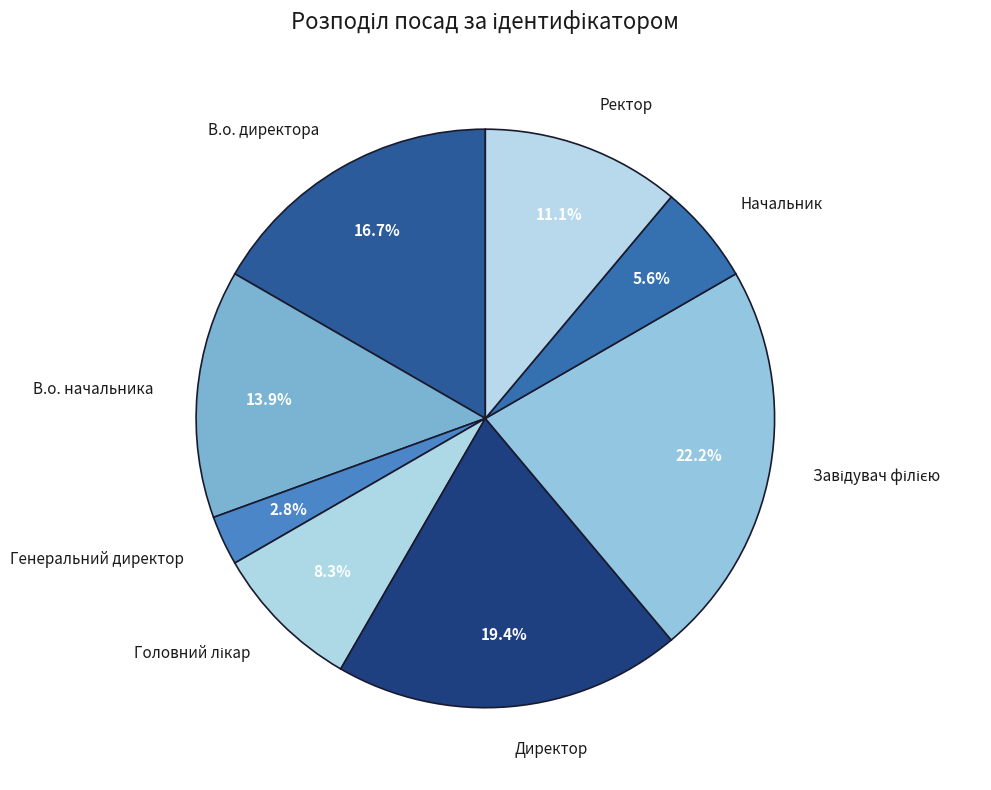

What is the smallest slice in the pie chart?

Генеральний директор